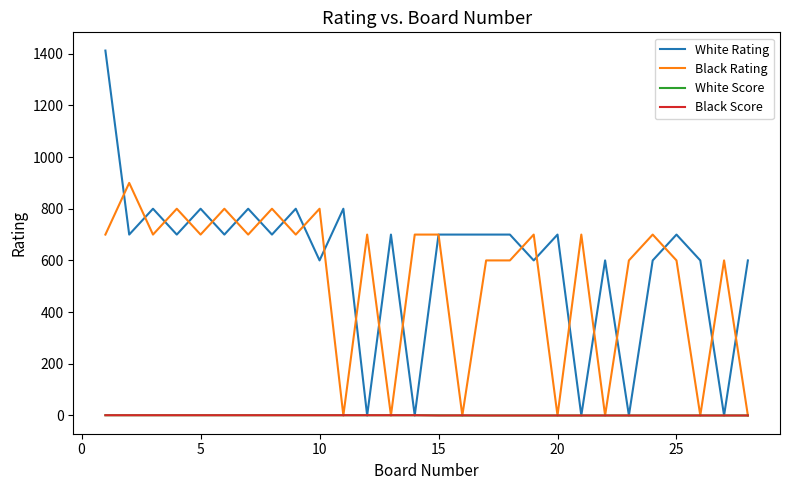

What is the difference between the maximum and minimum values in the Black Rating series?

900.0